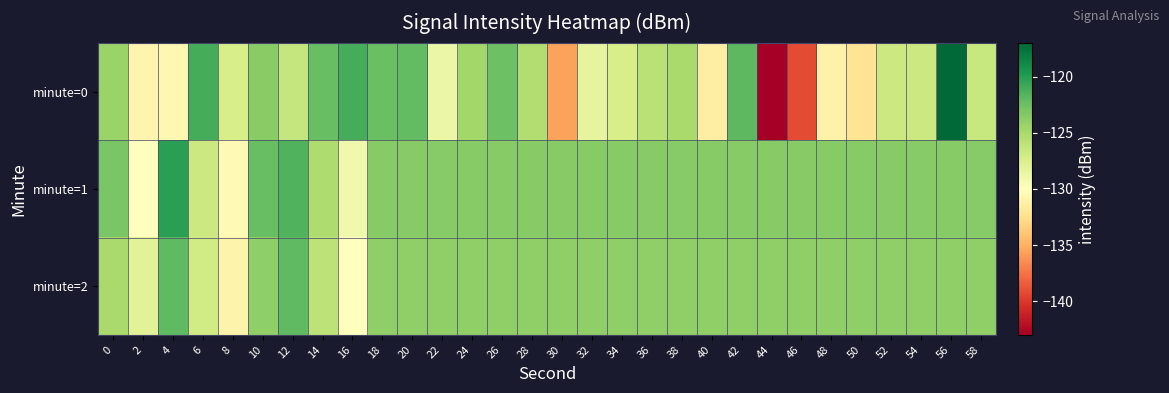

Reading left to right, transcribe all the data shown in this chart.

minute=0: 0=-124.4	2=-130.9	4=-130.6	6=-121.1	8=-127.3	10=-123.6	12=-126.4	14=-122.4	16=-121.1	18=-122.4	20=-122.2	22=-128.7	24=-124.6	26=-122.5	28=-125.4	30=-135.6	32=-128.3	34=-127.3	36=-125.7	38=-125.0	40=-131.3	42=-121.9	44=-143.0	46=-139.2	48=-131.1	50=-132.2	52=-126.7	54=-126.7	56=-117.1	58=-126.5
minute=1: 0=-123.0	2=-130.0	4=-120.2	6=-126.7	8=-130.5	10=-122.4	12=-121.5	14=-125.2	16=-129.0	18=-123.5	20=-123.5	22=-123.5	24=-123.5	26=-123.5	28=-123.5	30=-123.5	32=-123.5	34=-123.5	36=-123.5	38=-123.5	40=-123.5	42=-123.5	44=-123.5	46=-123.5	48=-123.5	50=-123.5	52=-123.5	54=-123.5	56=-123.5	58=-123.5
minute=2: 0=-125.0	2=-128.0	4=-122.0	6=-127.0	8=-131.0	10=-124.0	12=-122.0	14=-126.0	16=-130.0	18=-124.0	20=-124.0	22=-124.0	24=-124.0	26=-124.0	28=-124.0	30=-124.0	32=-124.0	34=-124.0	36=-124.0	38=-124.0	40=-124.0	42=-124.0	44=-124.0	46=-124.0	48=-124.0	50=-124.0	52=-124.0	54=-124.0	56=-124.0	58=-124.0